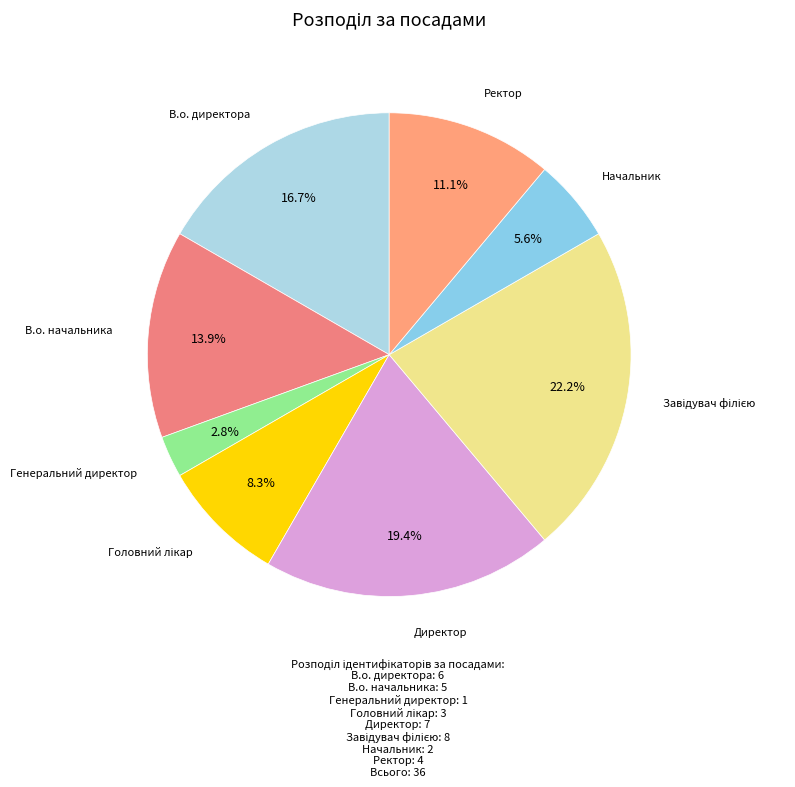

Is Ректор the majority of the pie?

No